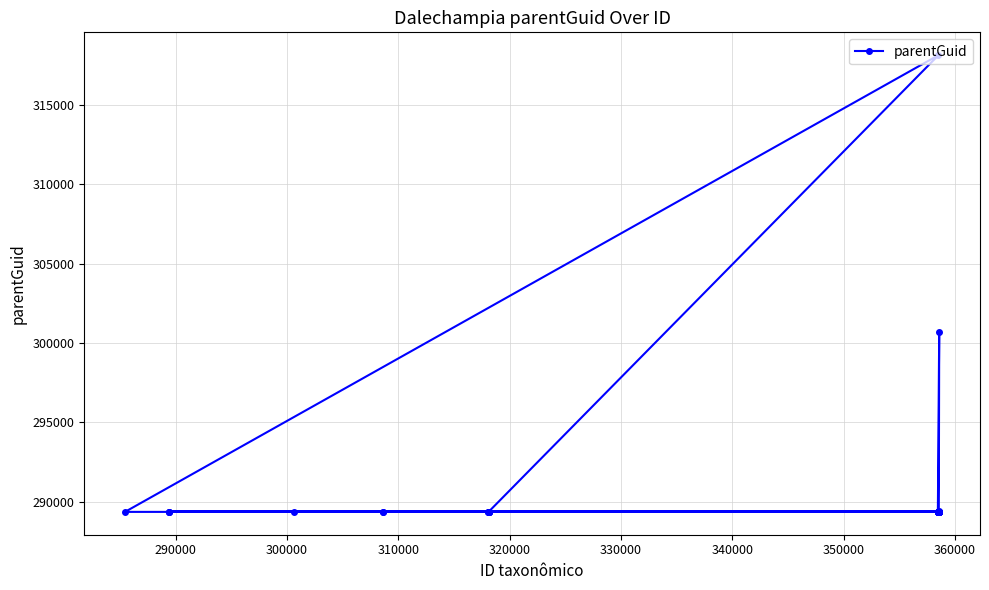

What is the greatest value displayed?

318119